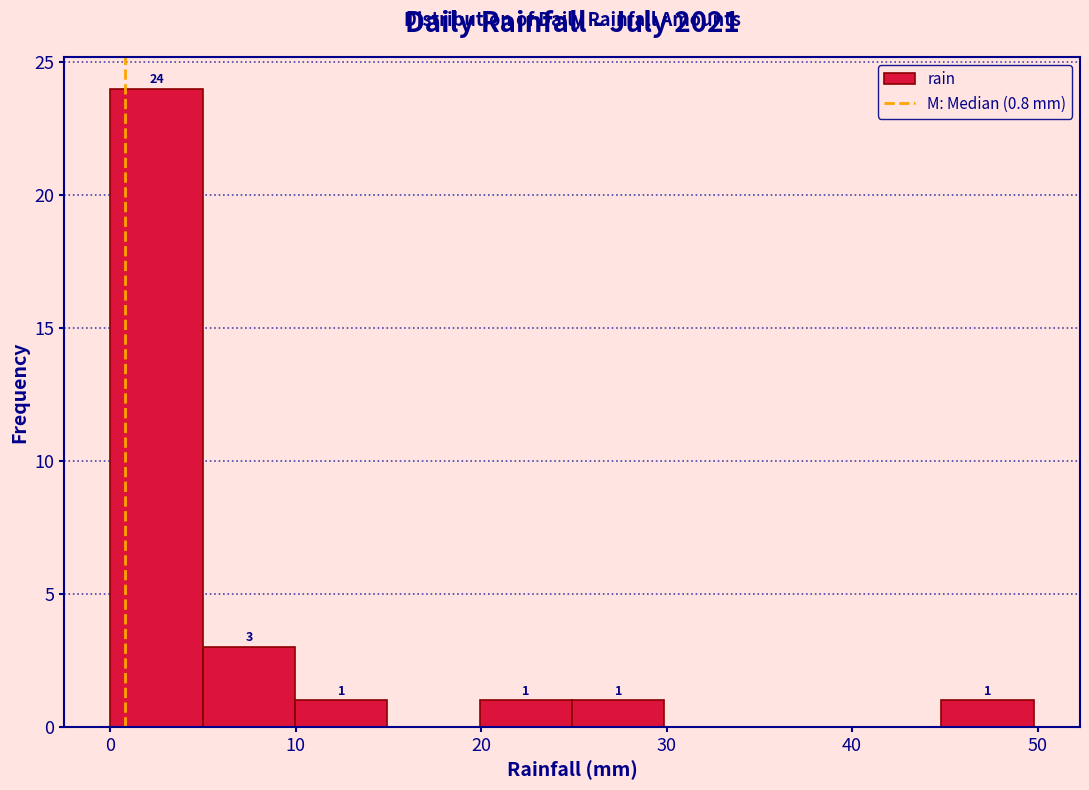

Which range on the x-axis has the tallest bar?

0 to 5